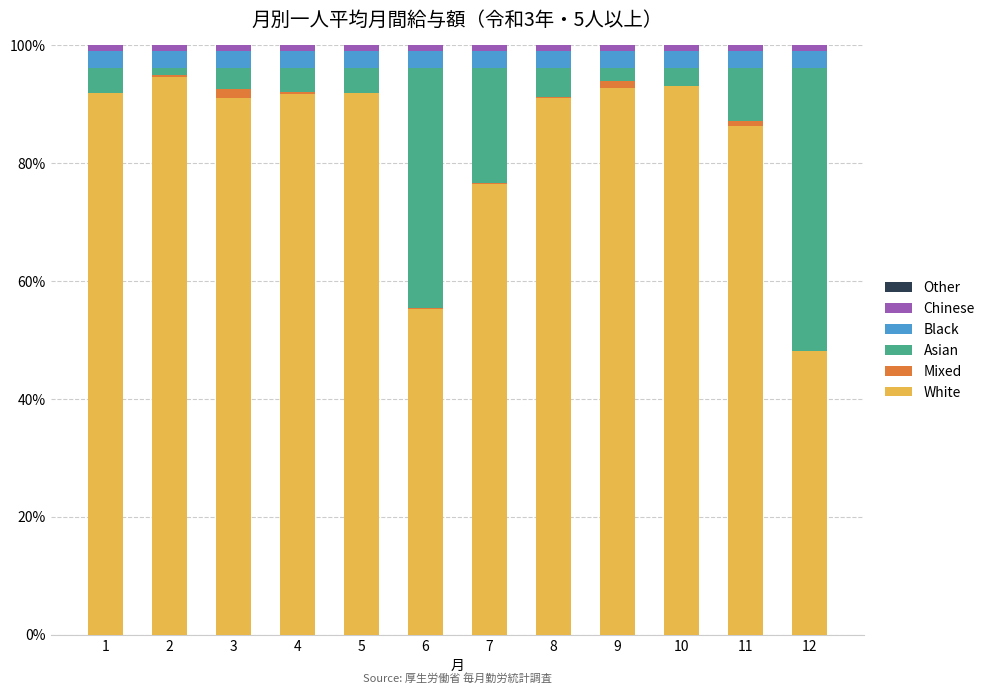

What is the maximum value for White?

94.6